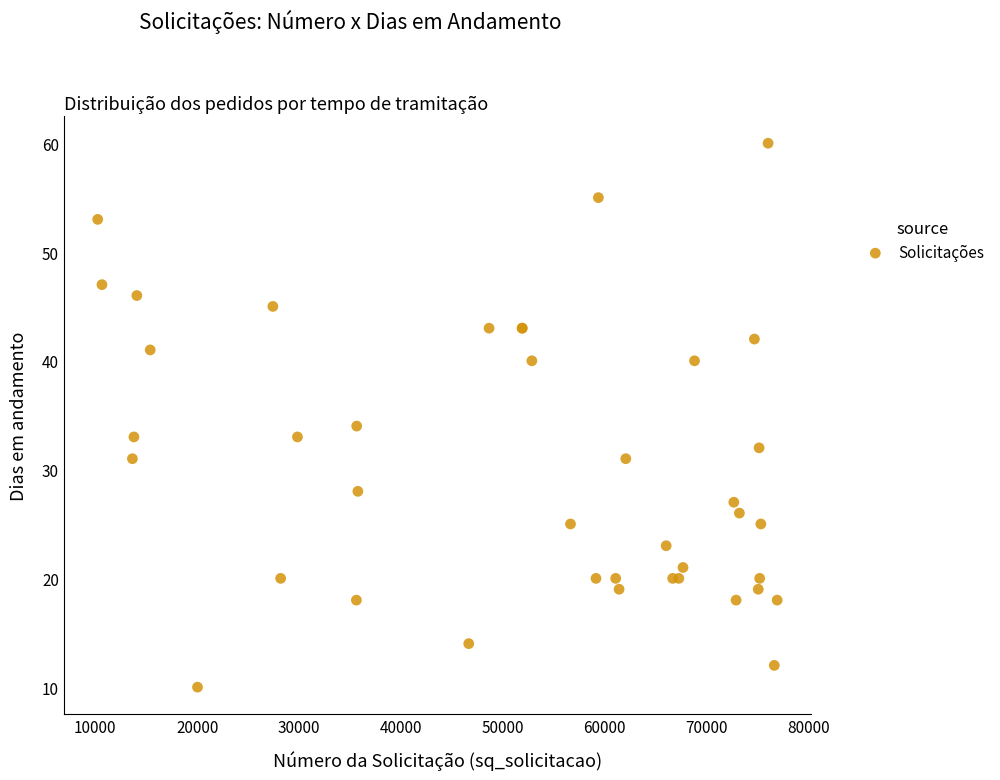

What Y value in the scatter plot is closest to 35?

34